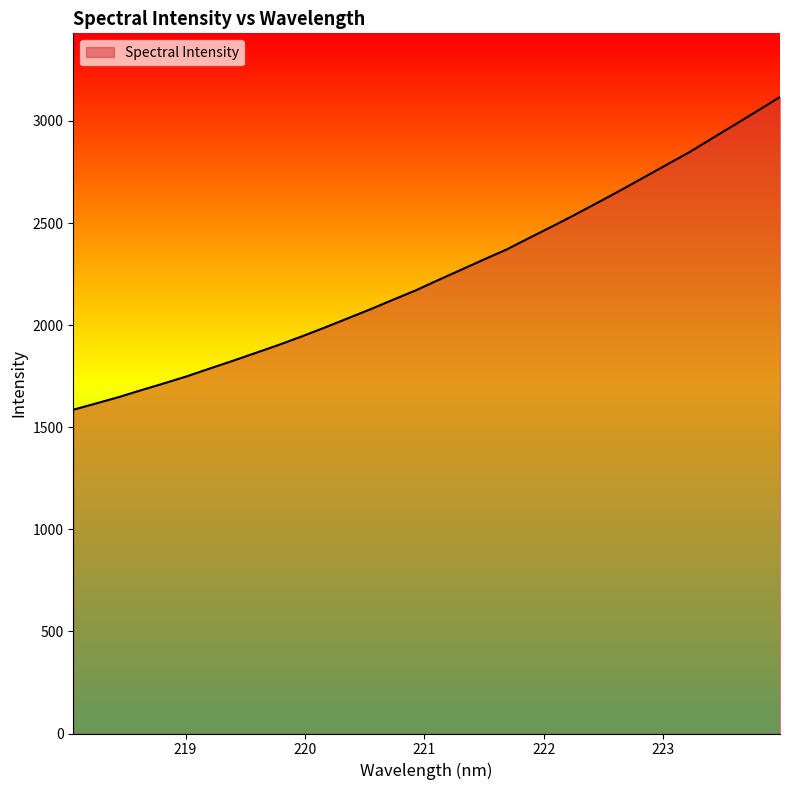

What is the difference between the maximum and minimum values?

1531.8